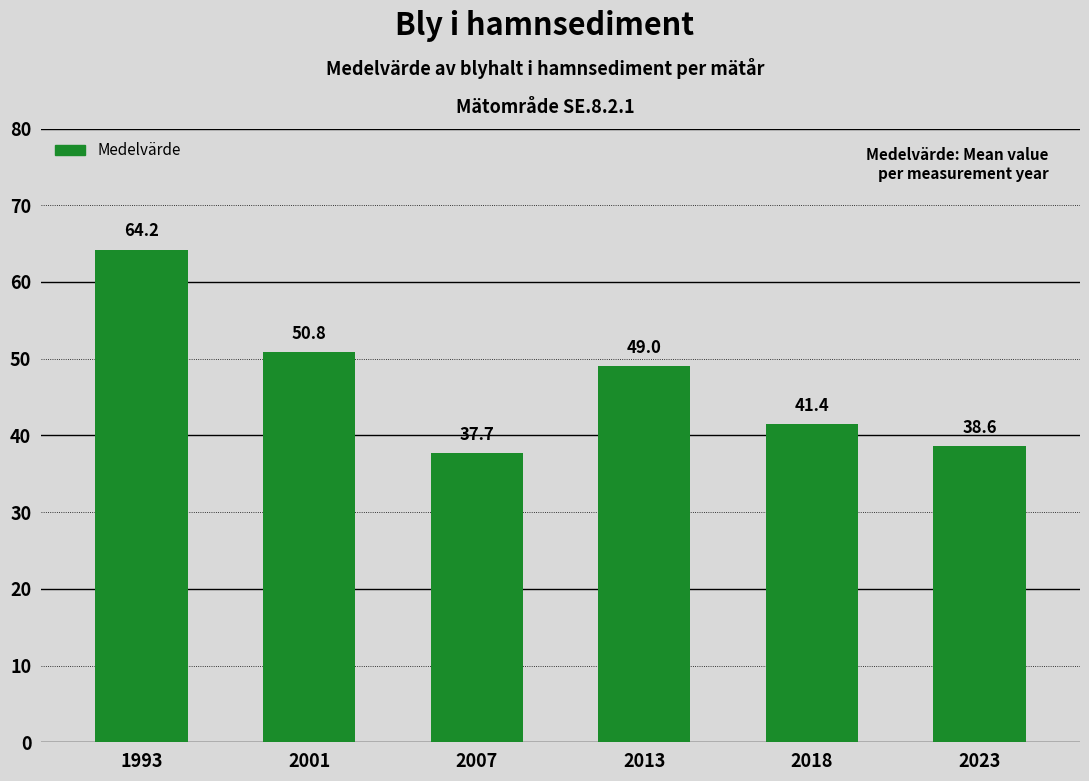

How many series are shown in this chart?

1